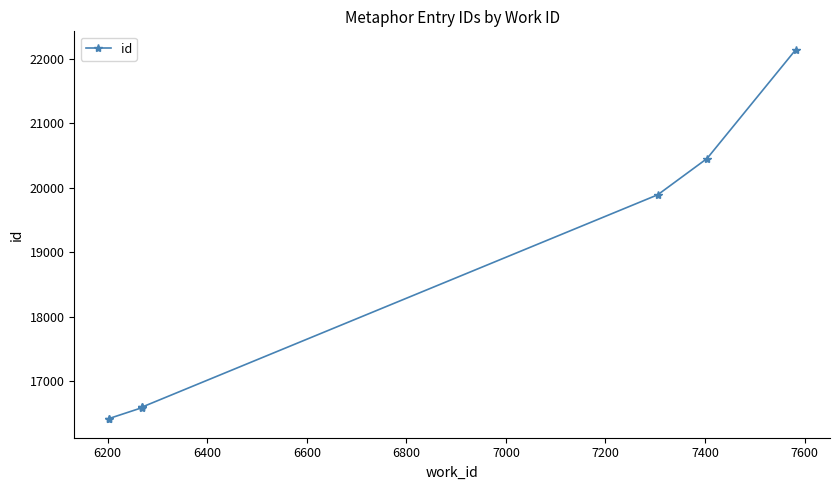

Reading left to right, extract all data points from this chart.

16404	16413	16586	16592	16596	19891	20454	22143